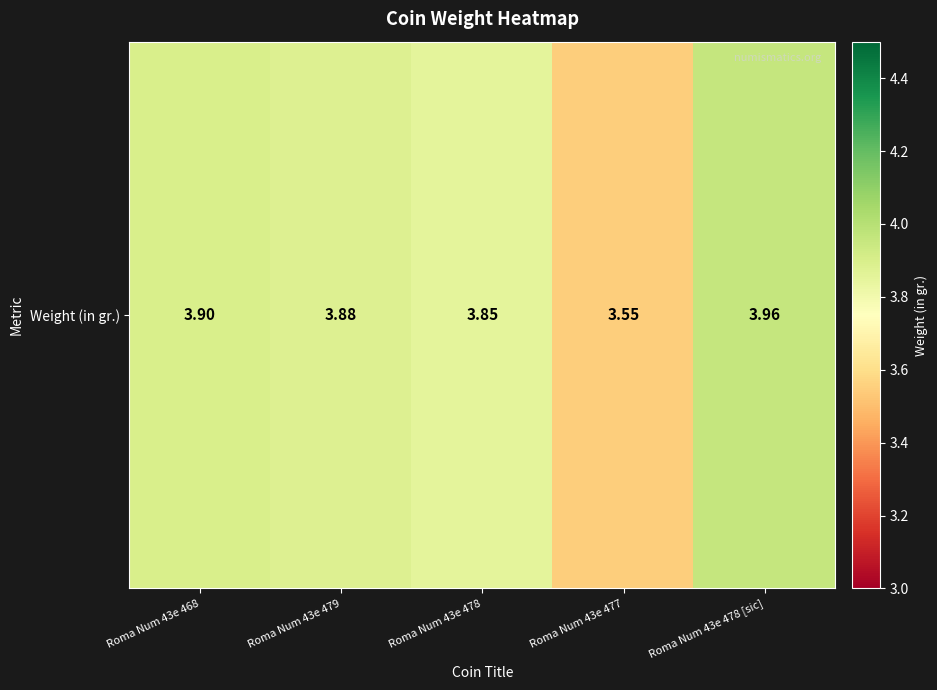

Is it true that the value at Roma Num 43e 478 is 6.7?

False